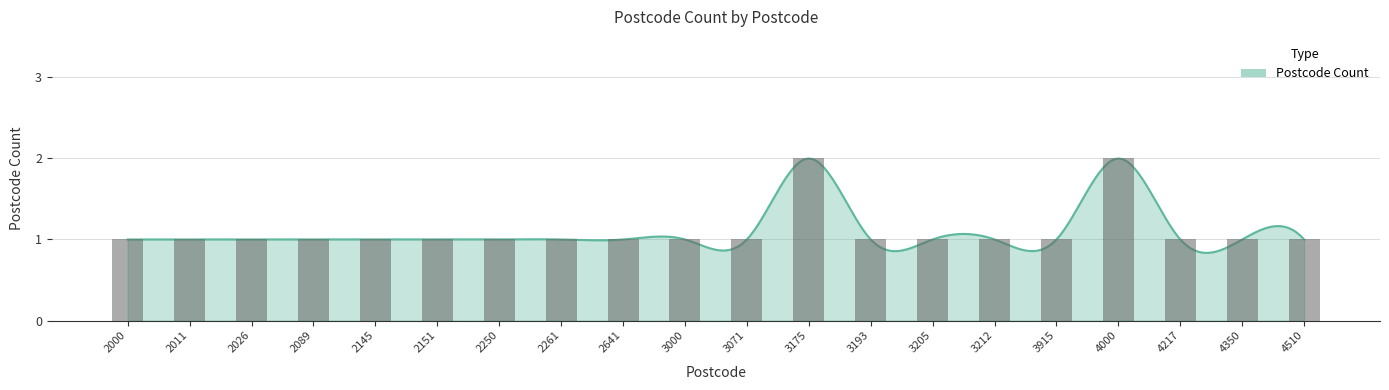

What is the sum of all values?

22